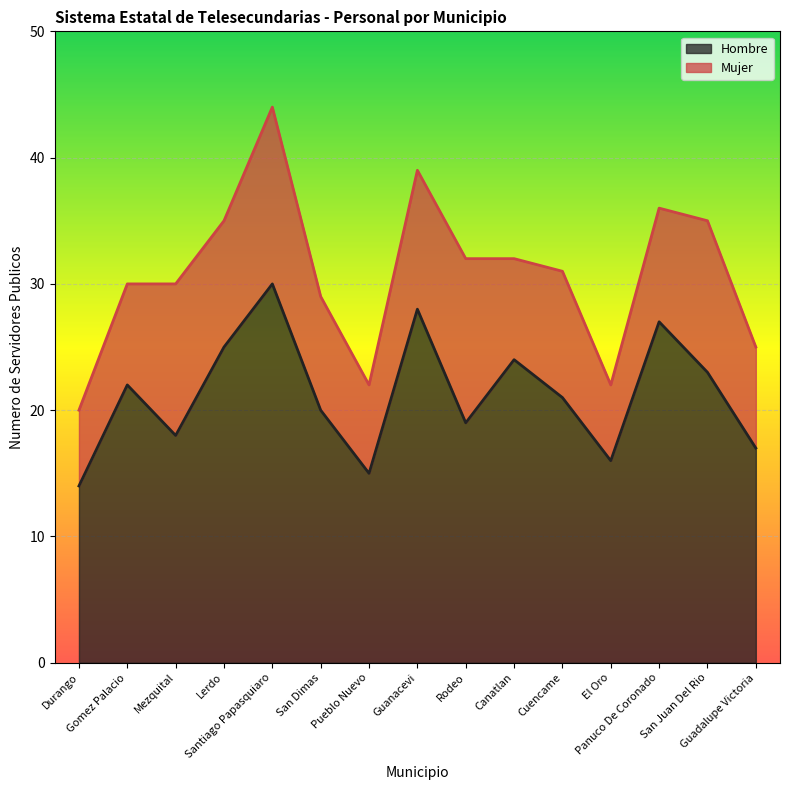

What is the minimum value shown in the chart?

14